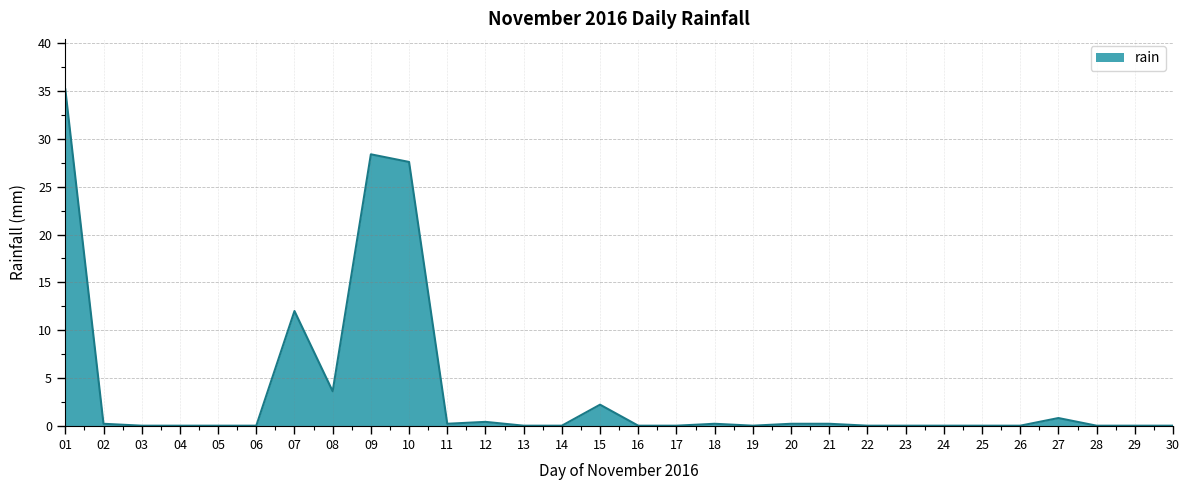

What is the difference between the maximum and minimum values?

35.2